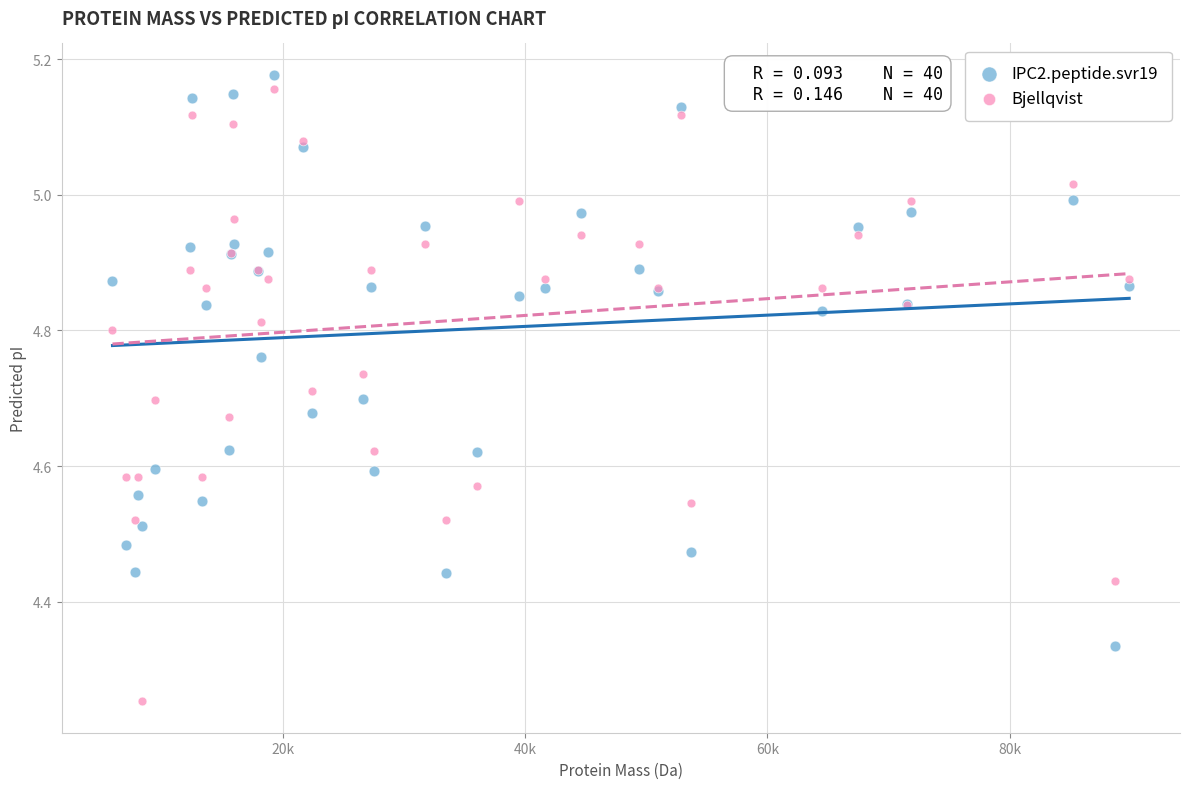

Which series has the largest Y range (max minus min)?

Bjellqvist